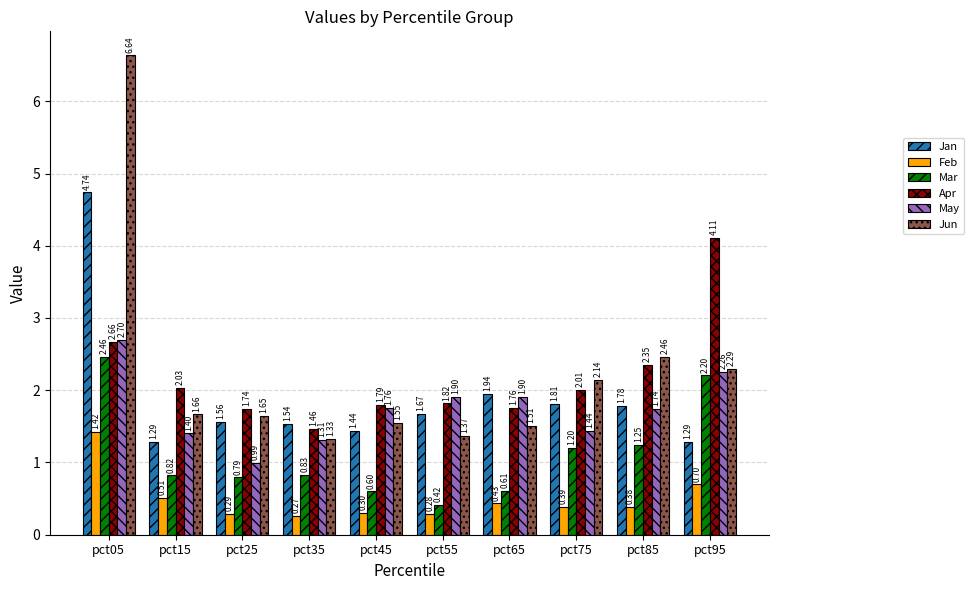

Are the bars grouped side by side (vs. stacked)?

Yes